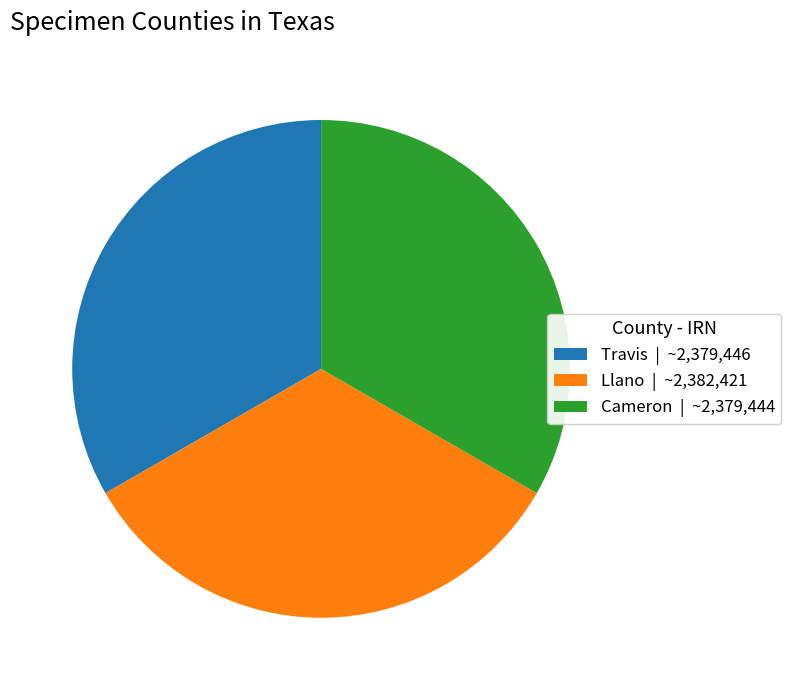

True or false: Cameron | ~2,379,444 accounts for 33% of the total.

True